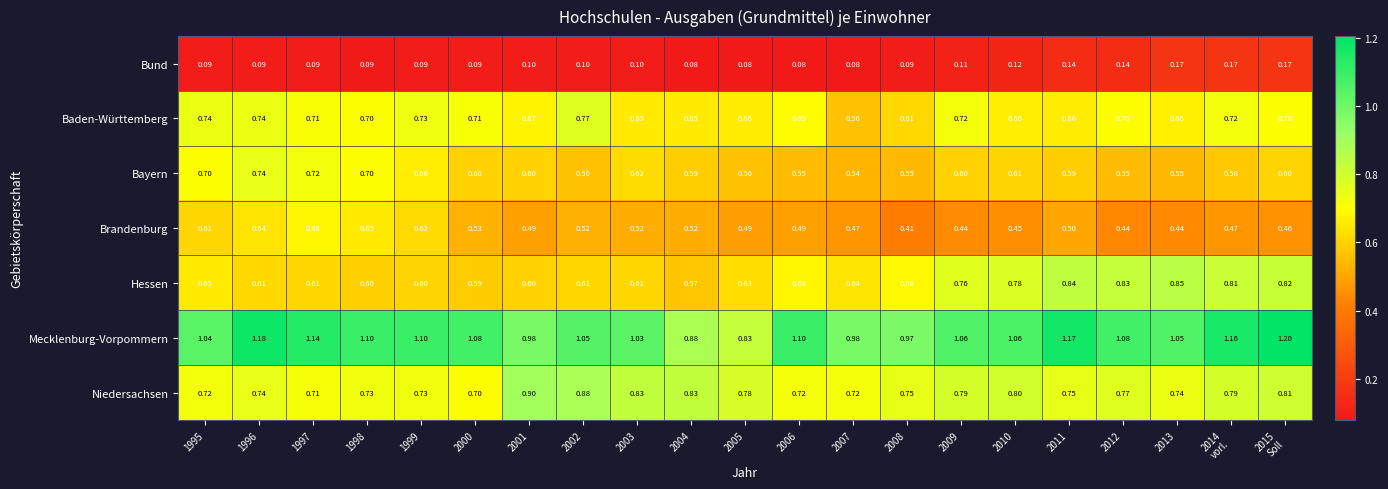

Which series has the largest range (max minus min)?

Mecklenburg-Vorpommern